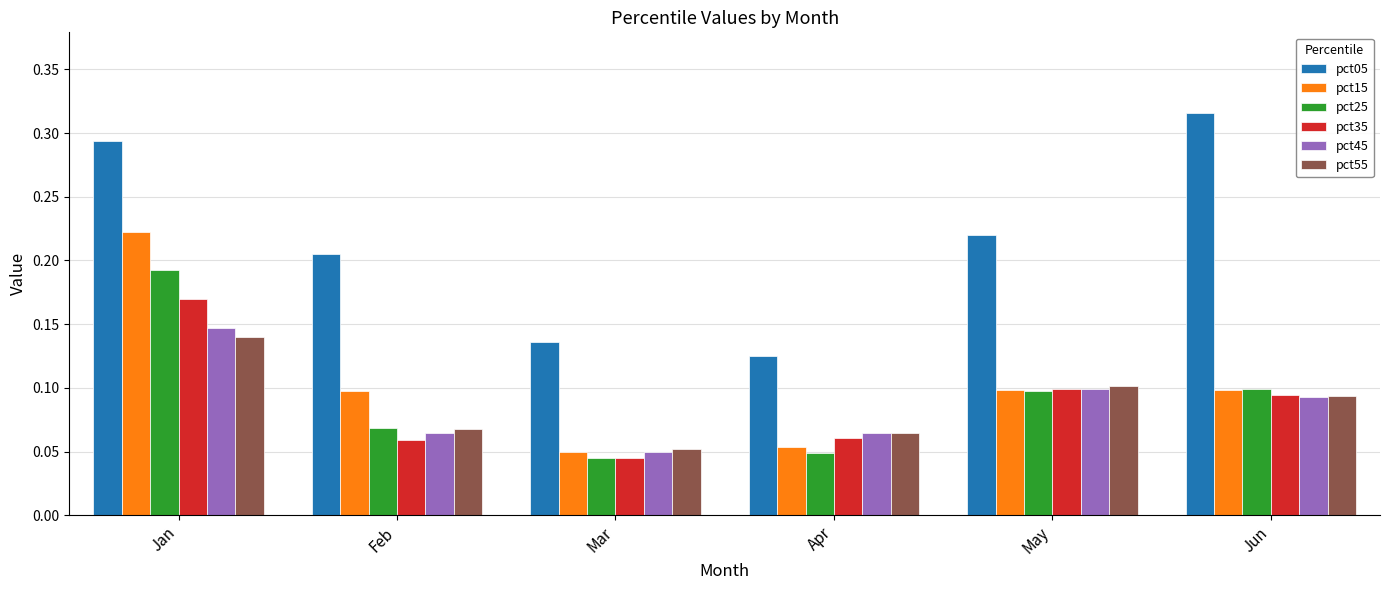

Which series has the widest spread of values?

pct05